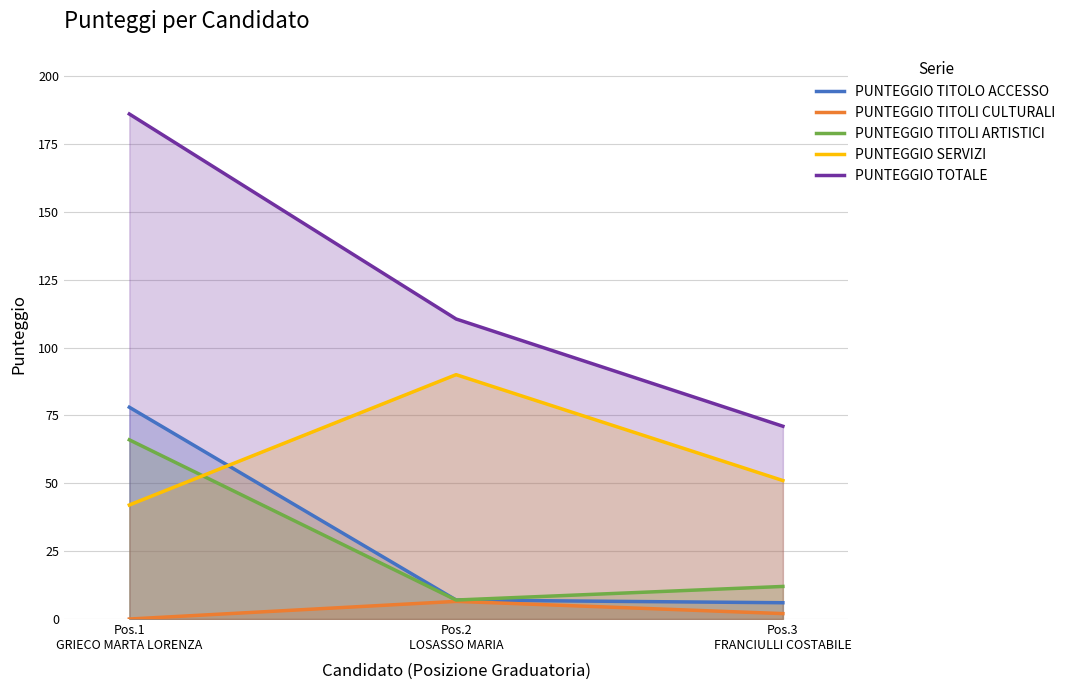

How many lines are shown in the chart?

5